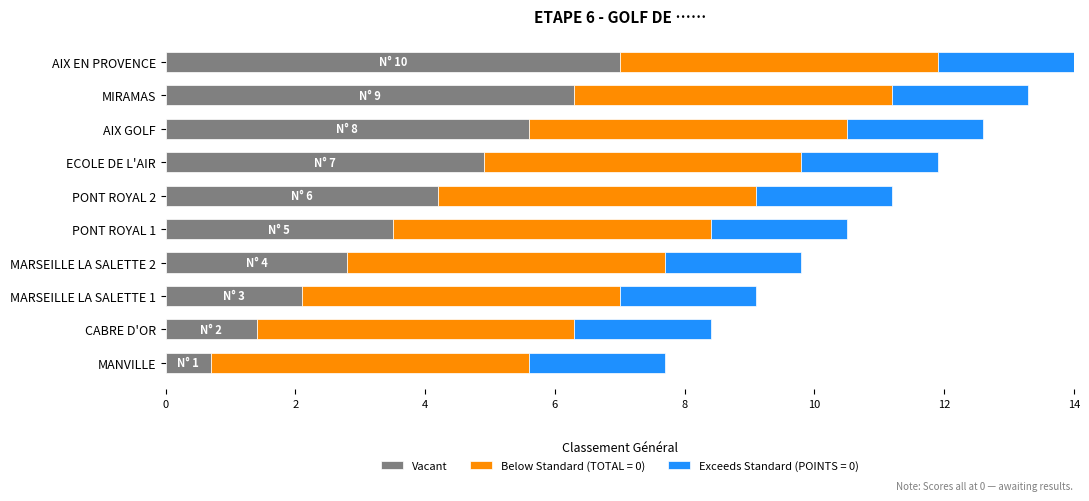

True or false: Vacant has a value of 12.5 at AIX EN PROVENCE.

False